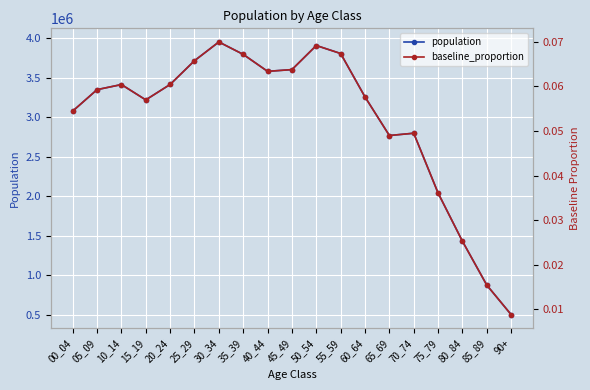

Which series has the largest total across all categories?

population